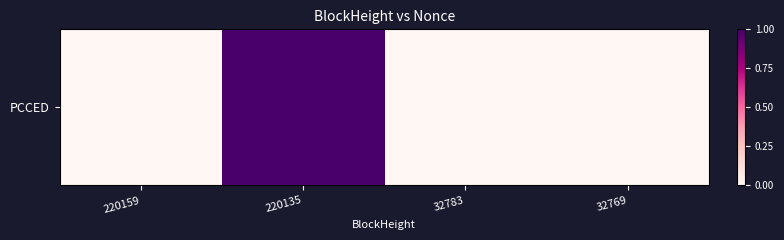

True or false: the data shows 27529 at 220135.

True